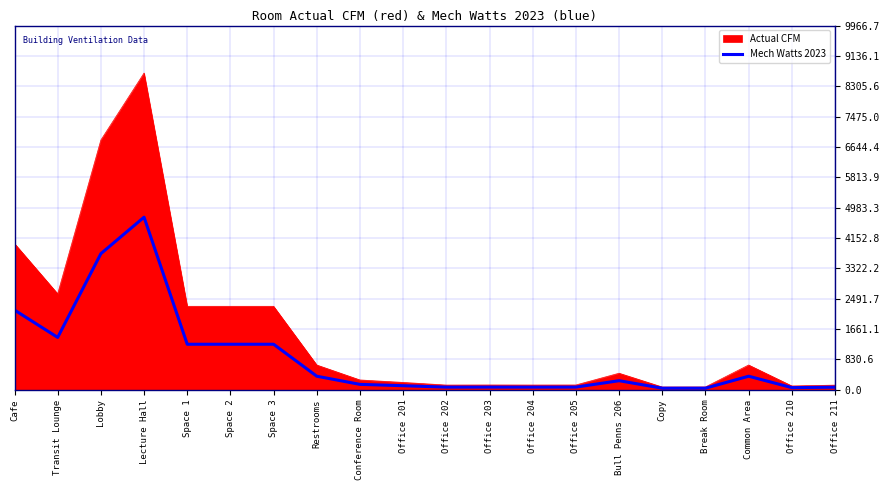

Is it true that Mech Watts 2023 equals 67.4 at Office 211?

True